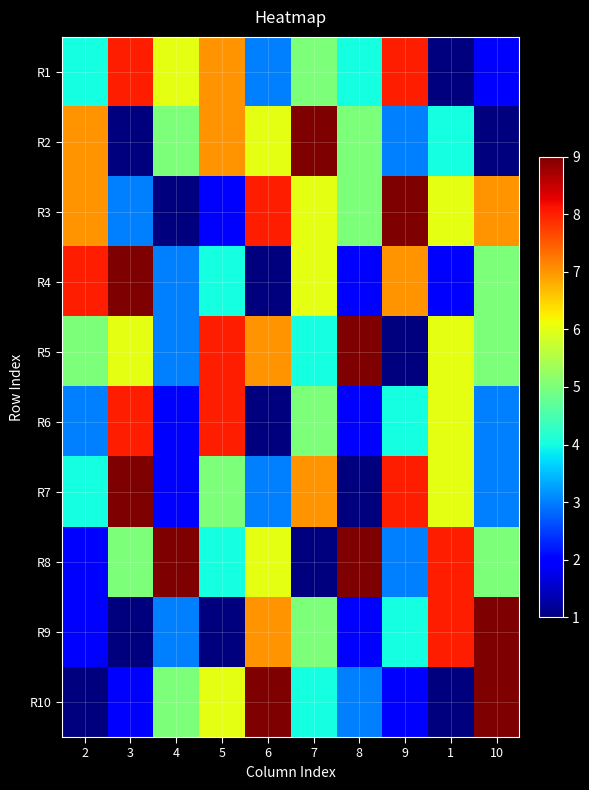

Between 9 and 6, which is larger?

9